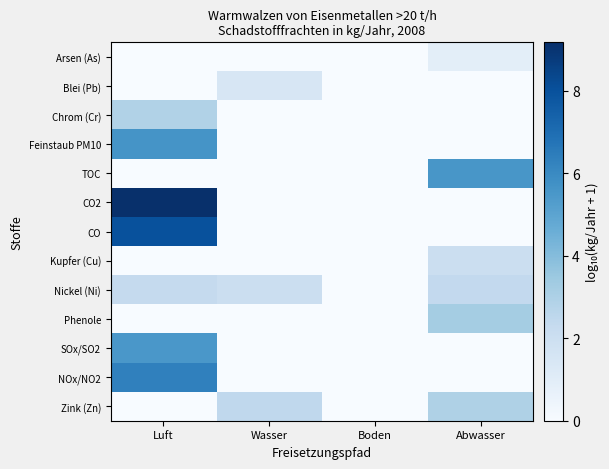

Reading right to left, transcribe all the data shown in this chart.

Arsen (As): Abwasser=0.9	Boden=0.0	Wasser=0.0	Luft=0.0
Blei (Pb): Abwasser=0.0	Boden=0.0	Wasser=1.5	Luft=0.0
Chrom (Cr): Abwasser=0.0	Boden=0.0	Wasser=0.0	Luft=2.9
Feinstaub PM10: Abwasser=0.0	Boden=0.0	Wasser=0.0	Luft=5.7
TOC: Abwasser=5.5	Boden=0.0	Wasser=0.0	Luft=0.0
CO2: Abwasser=0.0	Boden=0.0	Wasser=0.0	Luft=9.2
CO: Abwasser=0.0	Boden=0.0	Wasser=0.0	Luft=8.0
Kupfer (Cu): Abwasser=2.1	Boden=0.0	Wasser=0.0	Luft=0.0
Nickel (Ni): Abwasser=2.4	Boden=0.0	Wasser=2.1	Luft=2.3
Phenole: Abwasser=3.2	Boden=0.0	Wasser=0.0	Luft=0.0
SOx/SO2: Abwasser=0.0	Boden=0.0	Wasser=0.0	Luft=5.5
NOx/NO2: Abwasser=0.0	Boden=0.0	Wasser=0.0	Luft=6.3
Zink (Zn): Abwasser=3.0	Boden=0.0	Wasser=2.5	Luft=0.0